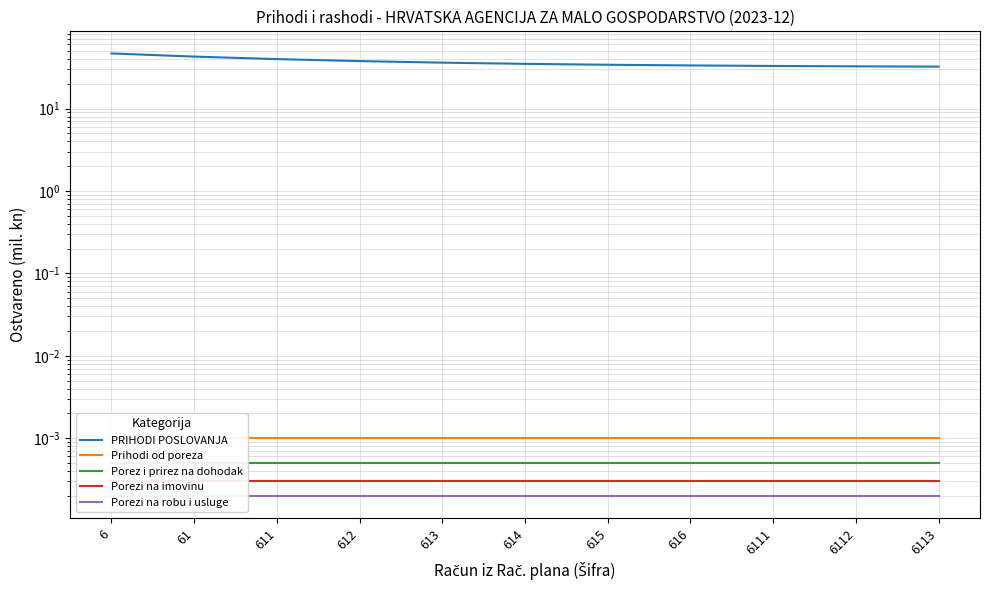

True or false: Porezi na robu i usluge has more than 0 points higher than both neighbors.

False